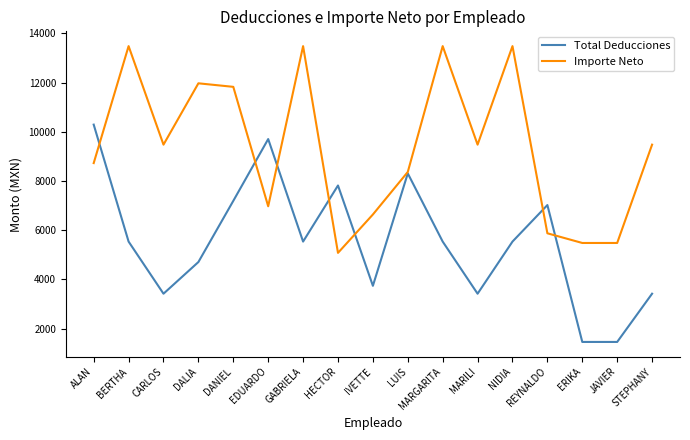

What are all the series names shown in the legend?

Total Deducciones, Importe Neto